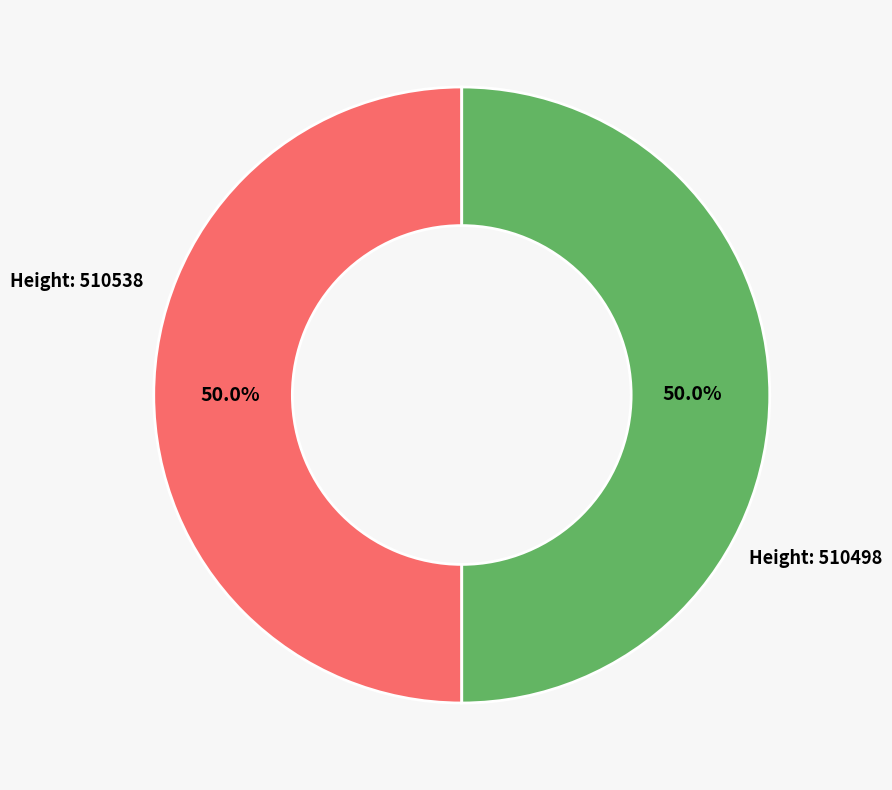

Combined, do Height: 510538 and Height: 510498 account for over 50%?

Yes